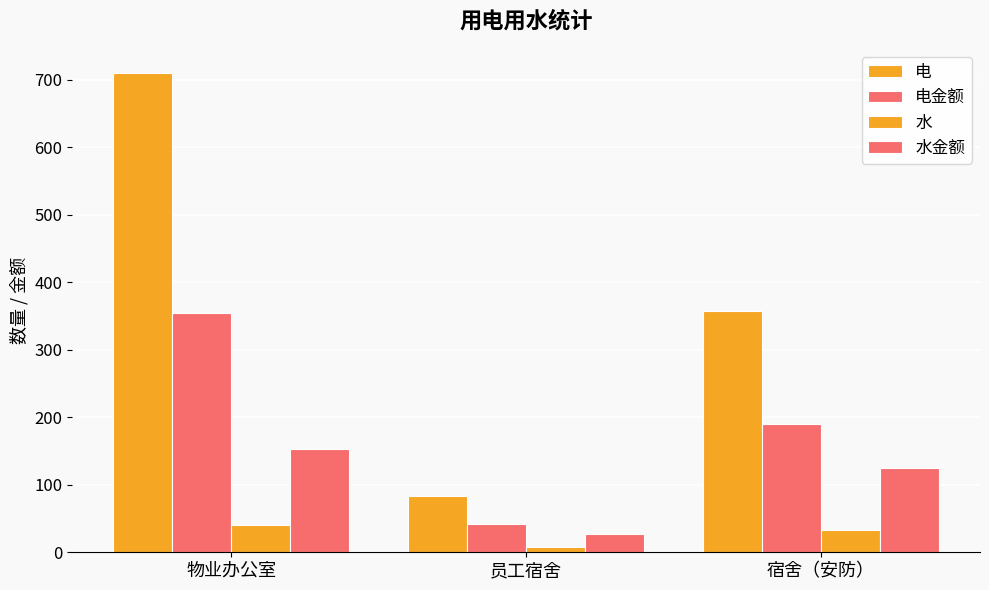

At which label does 电 reach its minimum?

员工宿舍